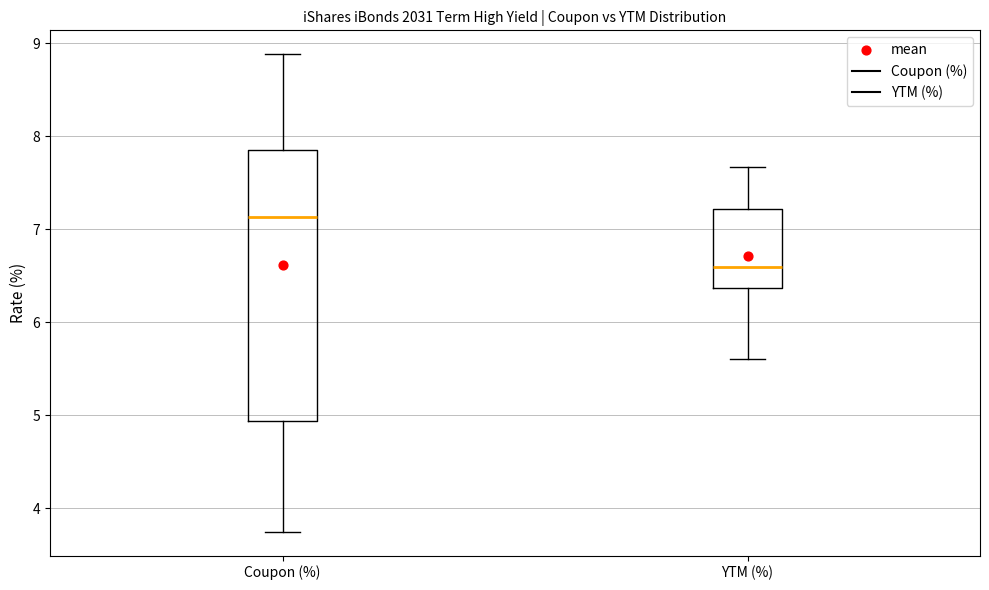

Reading left to right, read every box against the y-axis: the position of its median line, the range the box covers, and the ends of its whiskers. The values are not printed on the chart, so give them approximately, as read against the axis.

Coupon (%): median 7.1, box 4.9 to 7.8, whiskers 3.8 to 8.9
YTM (%): median 6.6, box 6.4 to 7.2, whiskers 5.6 to 7.7